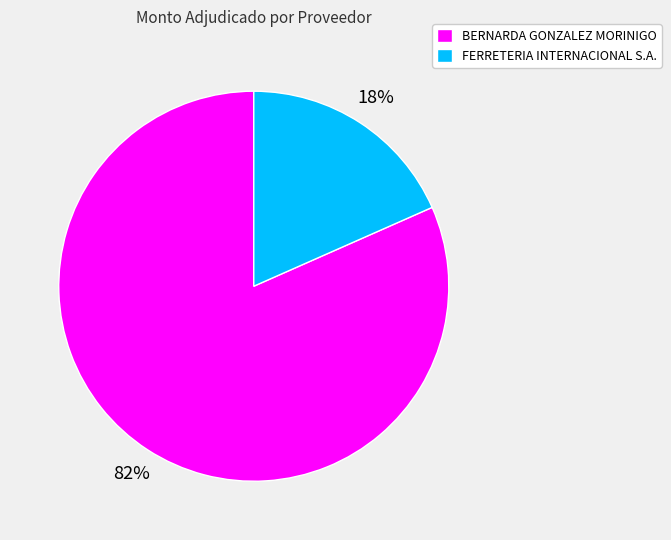

Approximately how many times larger is the value at FERRETERIA INTERNACIONAL S.A. compared to BERNARDA GONZALEZ MORINIGO?

0.2